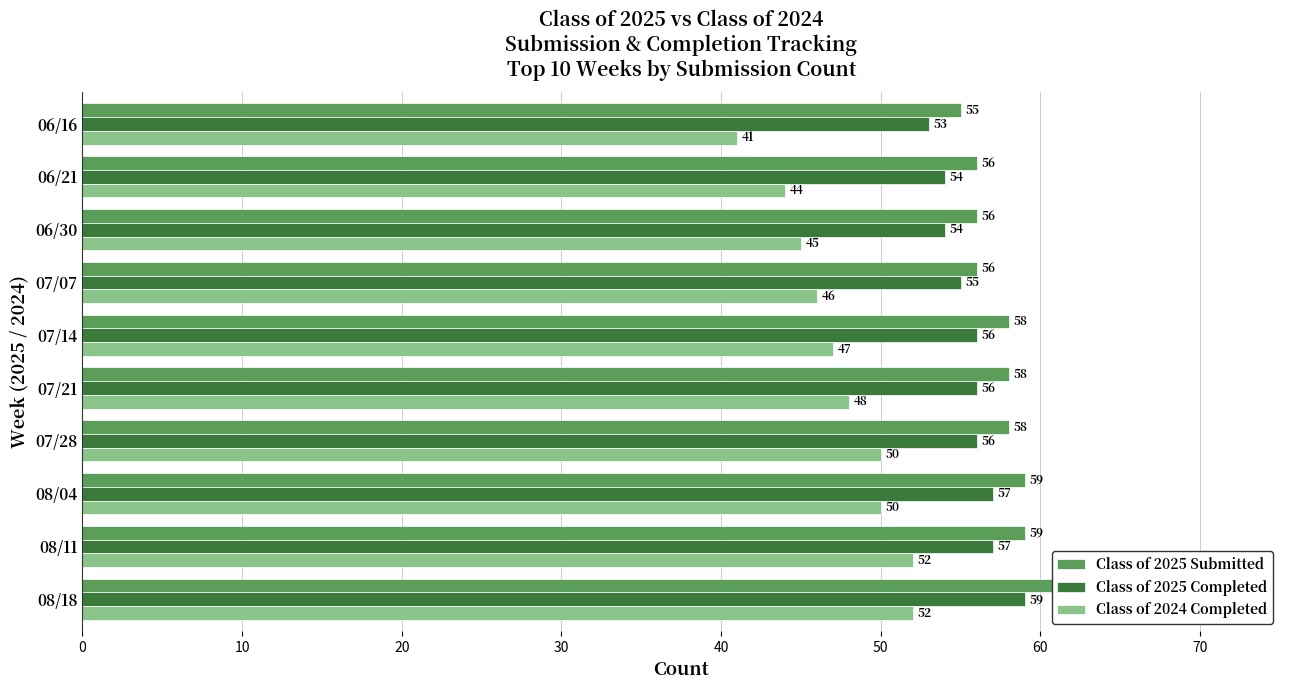

Is it true that Class of 2025 Submitted equals 79 at 07/14?

False